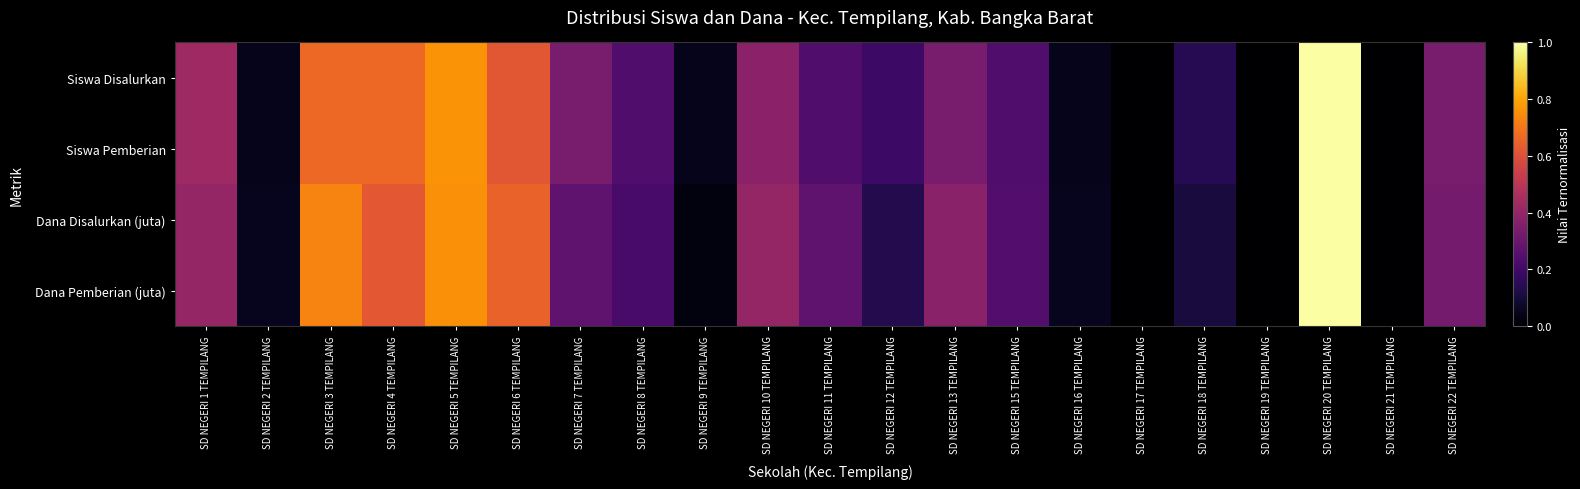

What is the total value across all series at SD NEGERI 10 TEMPILANG?

1.6